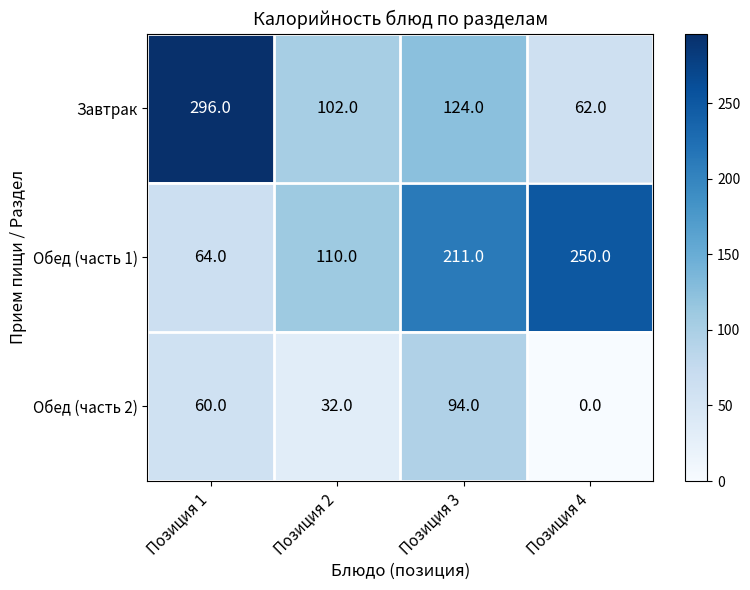

What is the maximum value shown in the chart?

296